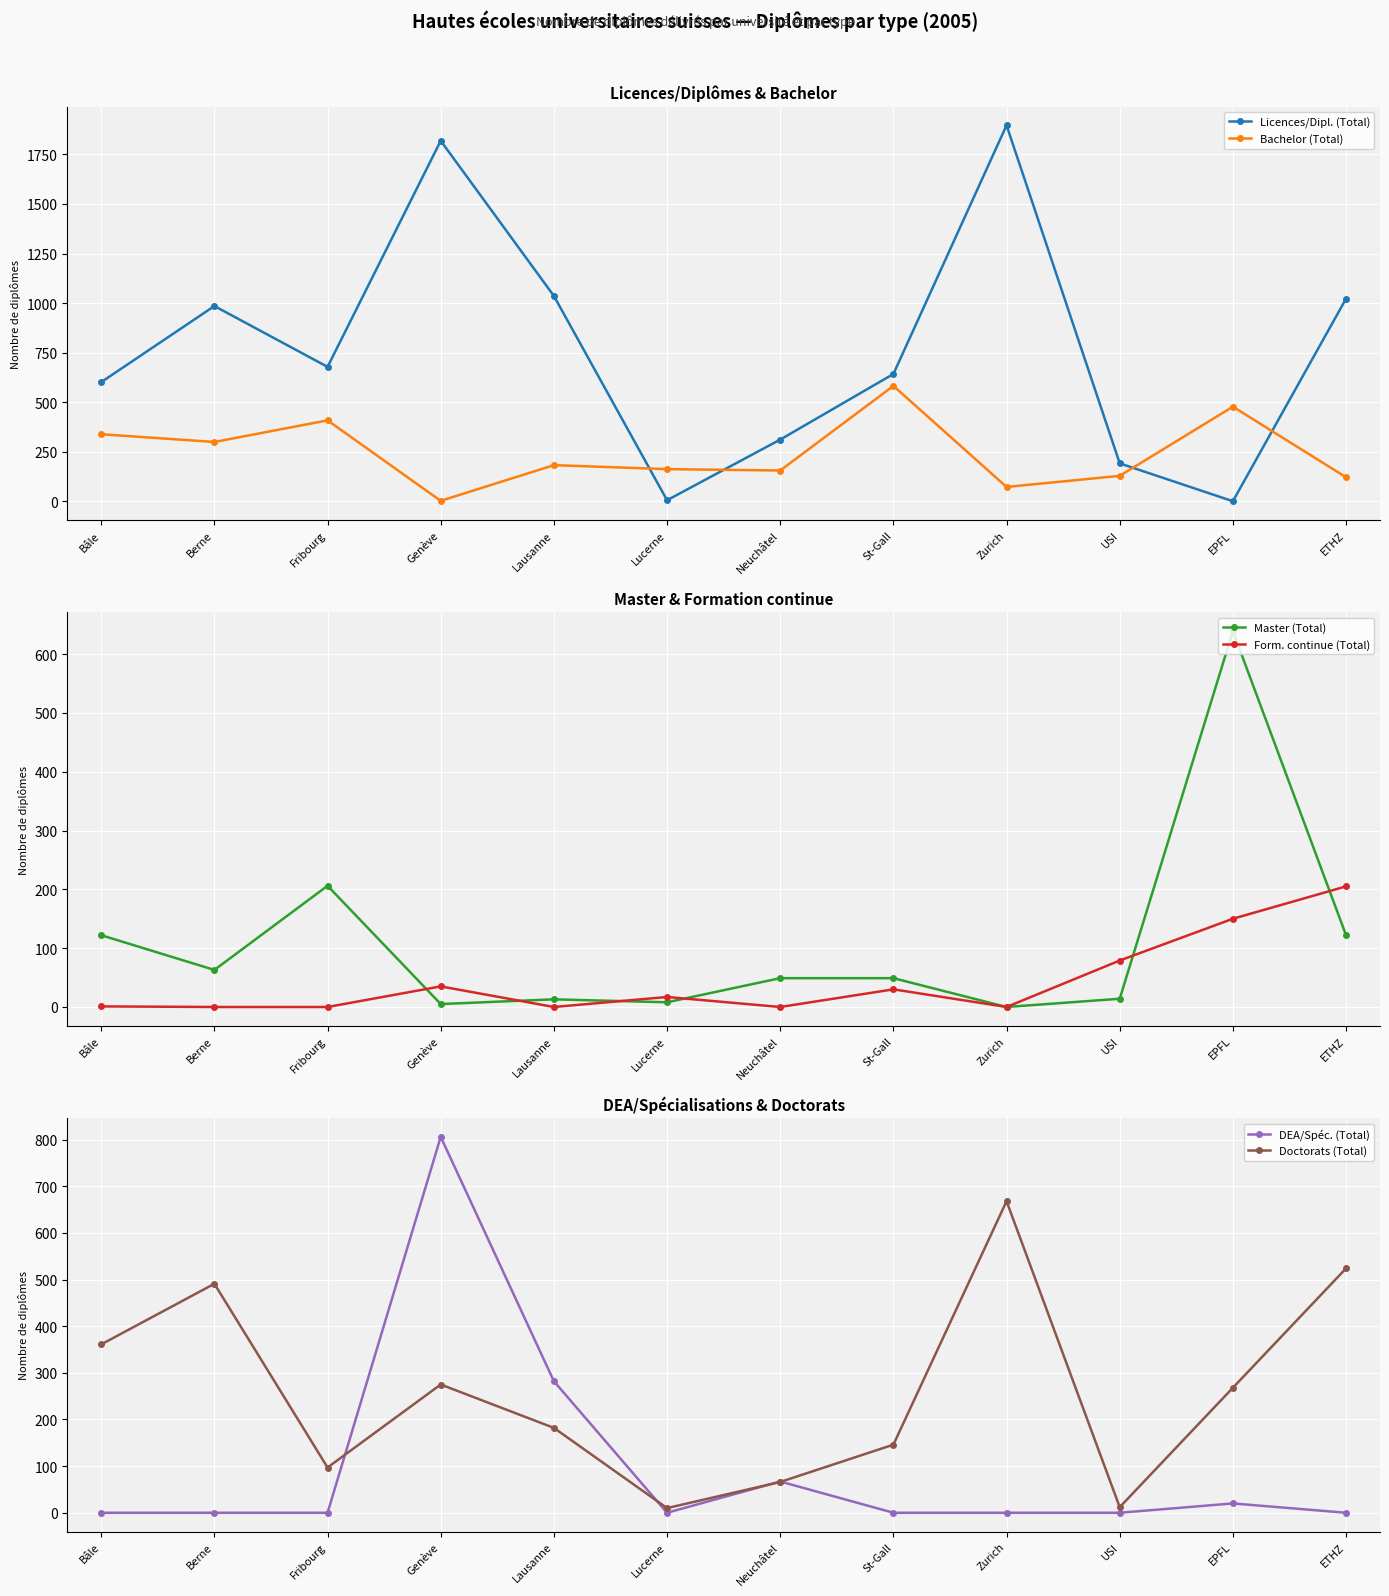

Does the chart display data point markers on the line(s)?

Yes